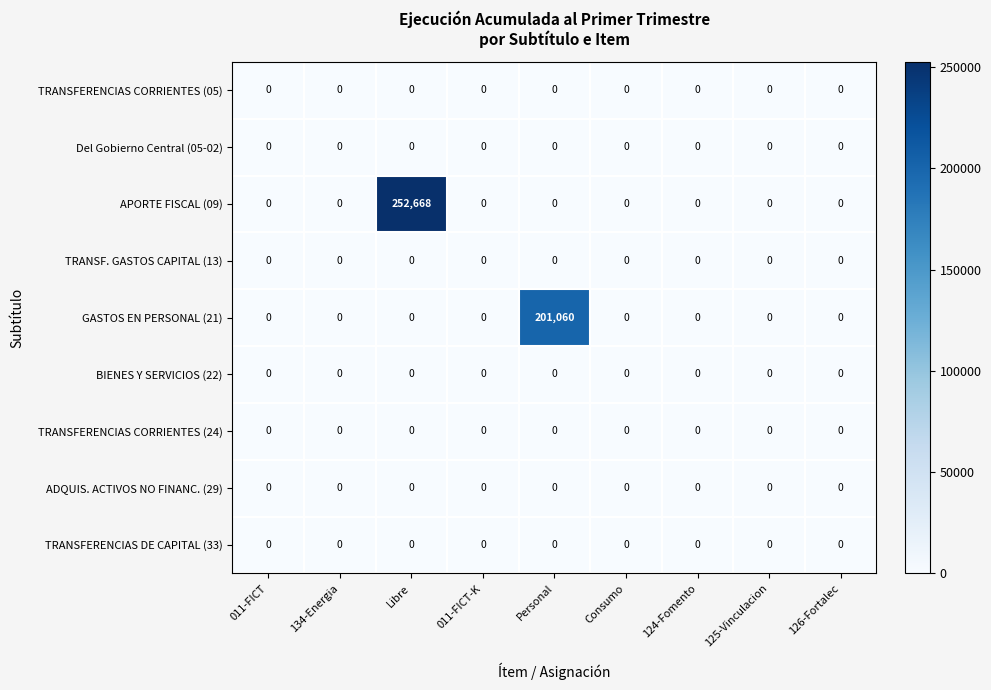

Which series changed the most between Libre and Personal?

APORTE FISCAL (09)